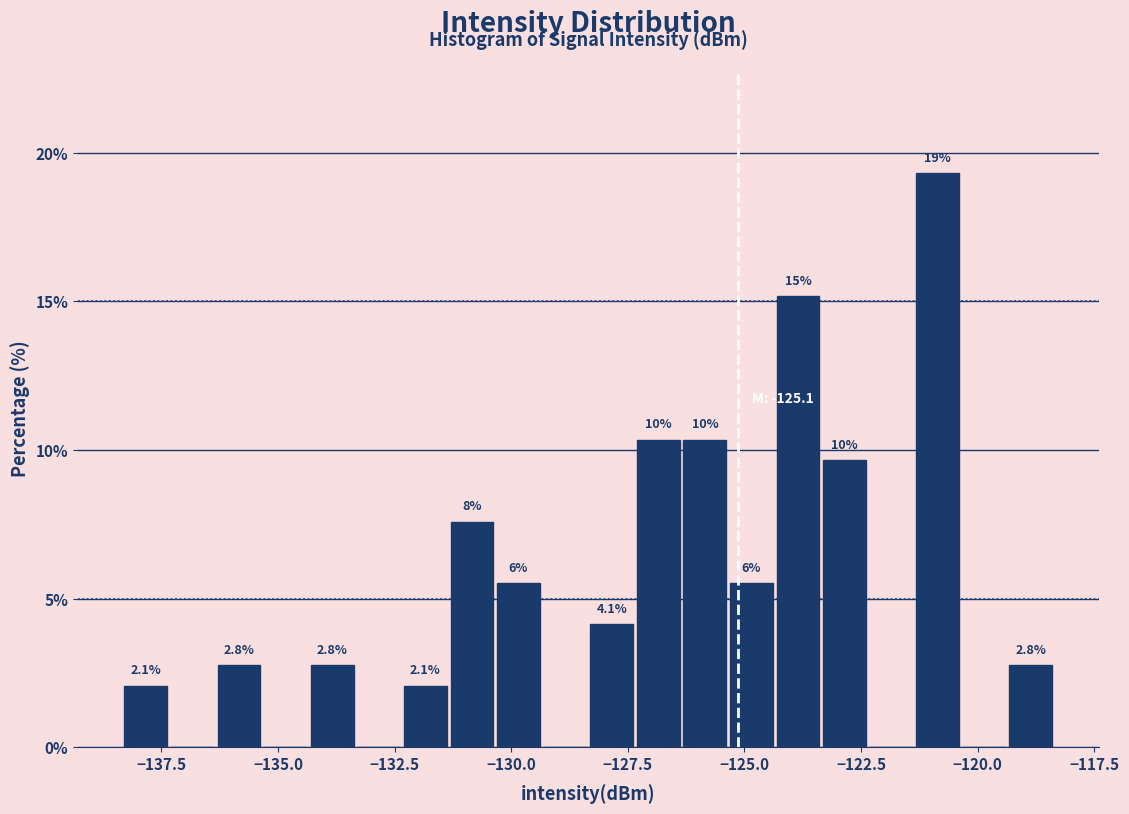

Around what value on the x-axis is the tallest bar? Give the approximate position of its centre, as read against the axis.

-121.0